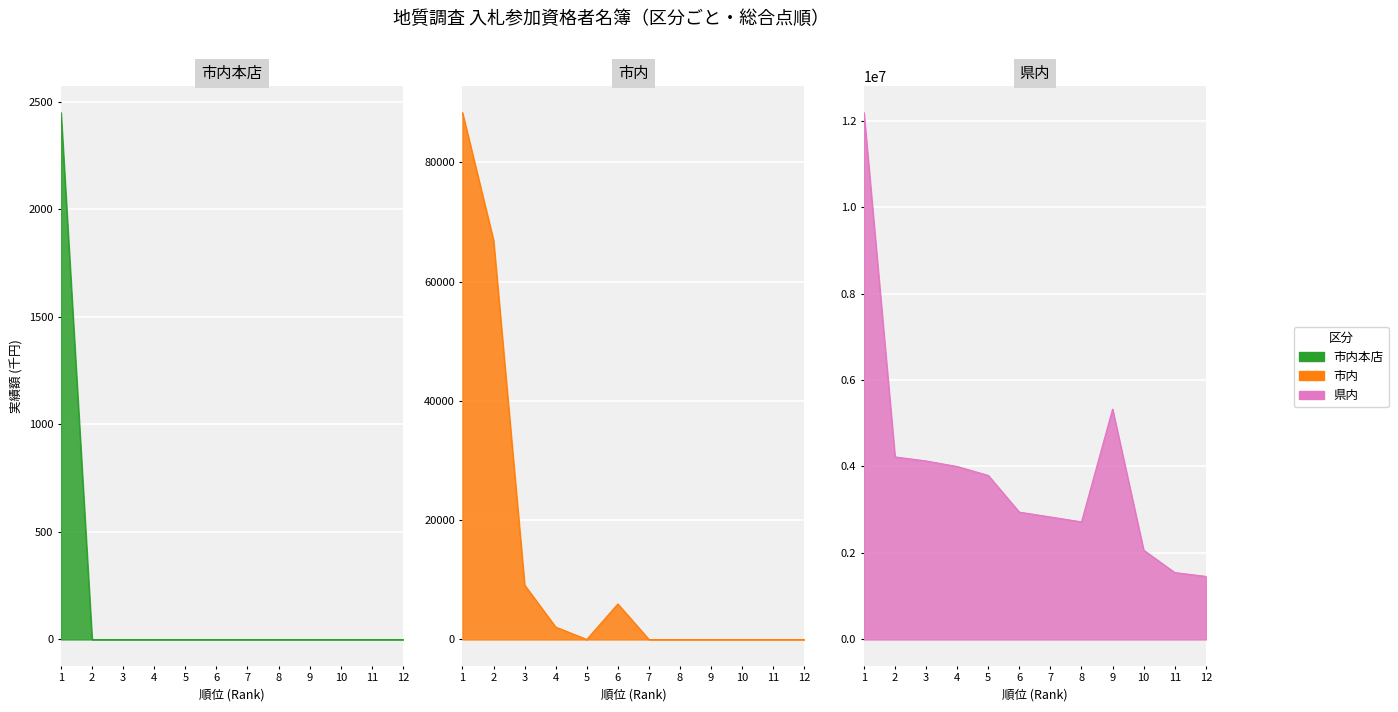

Is the value of 市内本店 at 5 greater than the value of 市内 at 1?

No